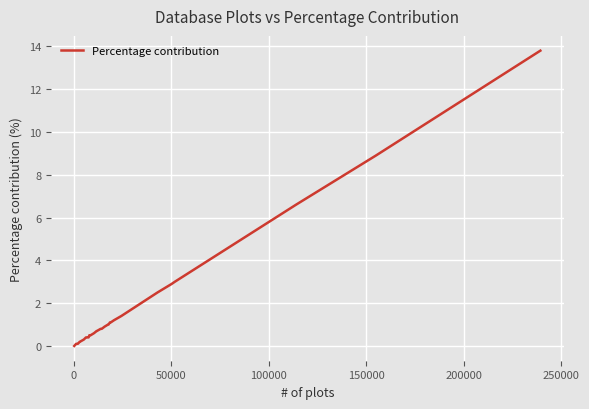

What is the difference between the maximum and minimum values?

13.8